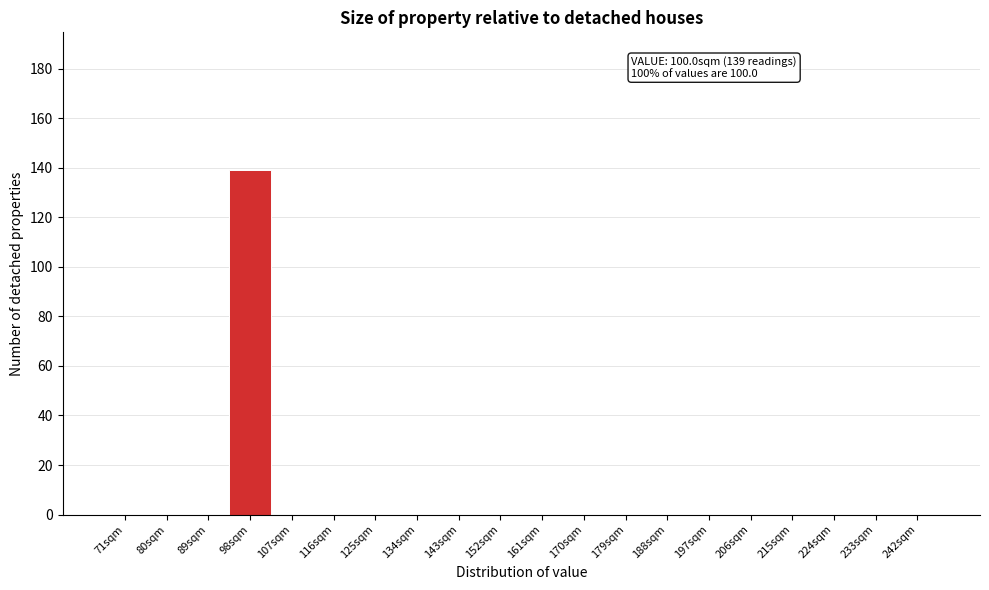

Reading left to right, what are all the values shown in this chart?

71sqm=0	80sqm=0	89sqm=0	98sqm=139	107sqm=0	116sqm=0	125sqm=0	134sqm=0	143sqm=0	152sqm=0	161sqm=0	170sqm=0	179sqm=0	188sqm=0	197sqm=0	206sqm=0	215sqm=0	224sqm=0	233sqm=0	242sqm=0